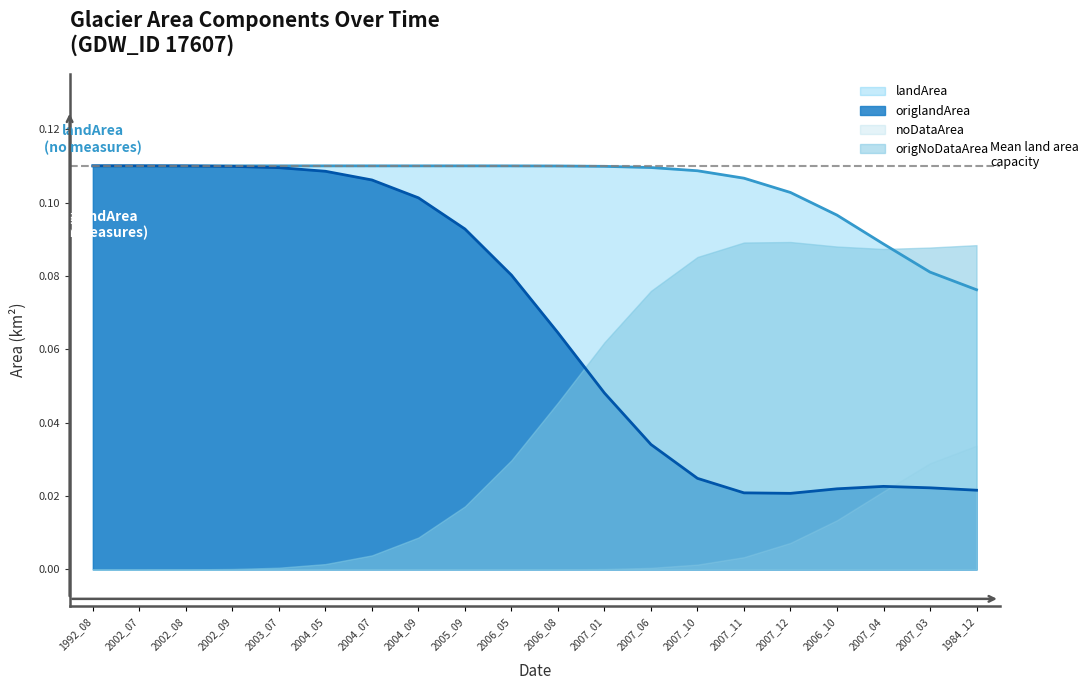

What is the label of the 8th point from the right?

2007_06